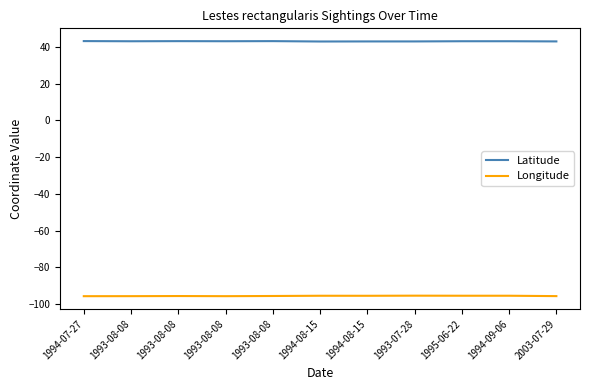

What are all the series names shown in the legend?

Latitude, Longitude